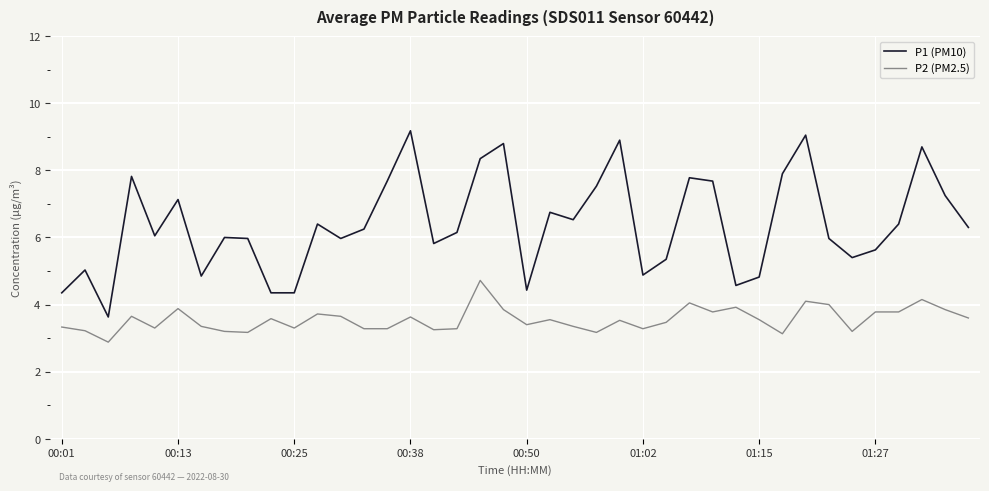

True or false: P2 (PM2.5) and P1 (PM10) intersect in this chart.

False